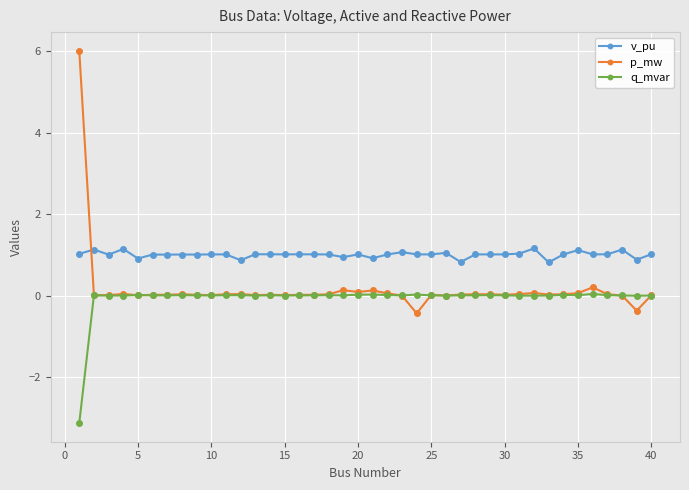

Does the chart have visible grid lines?

Yes